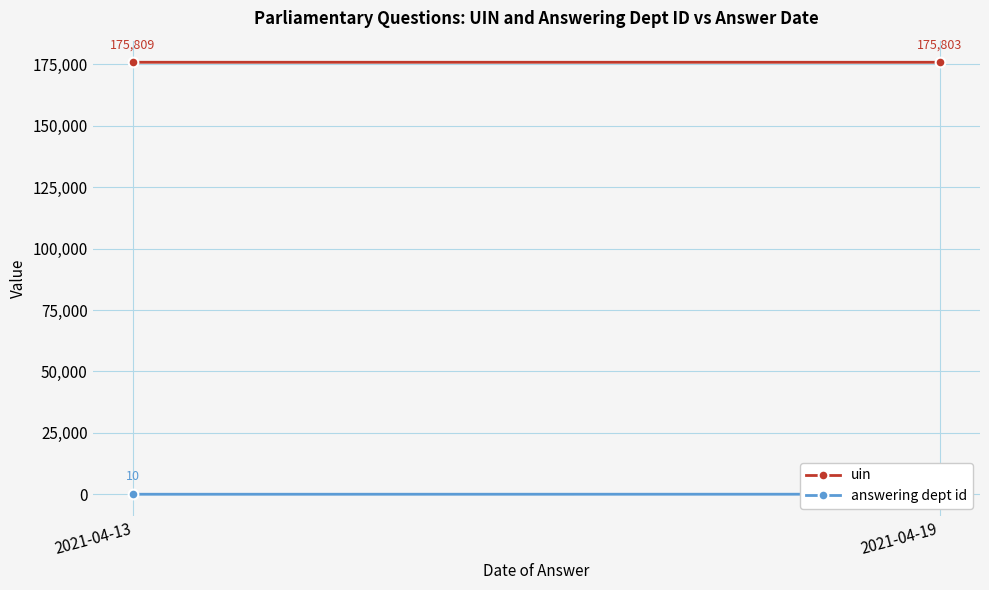

Reading right to left, what are all the values shown in this chart?

uin: 175803	175809
answering dept id: 27	10